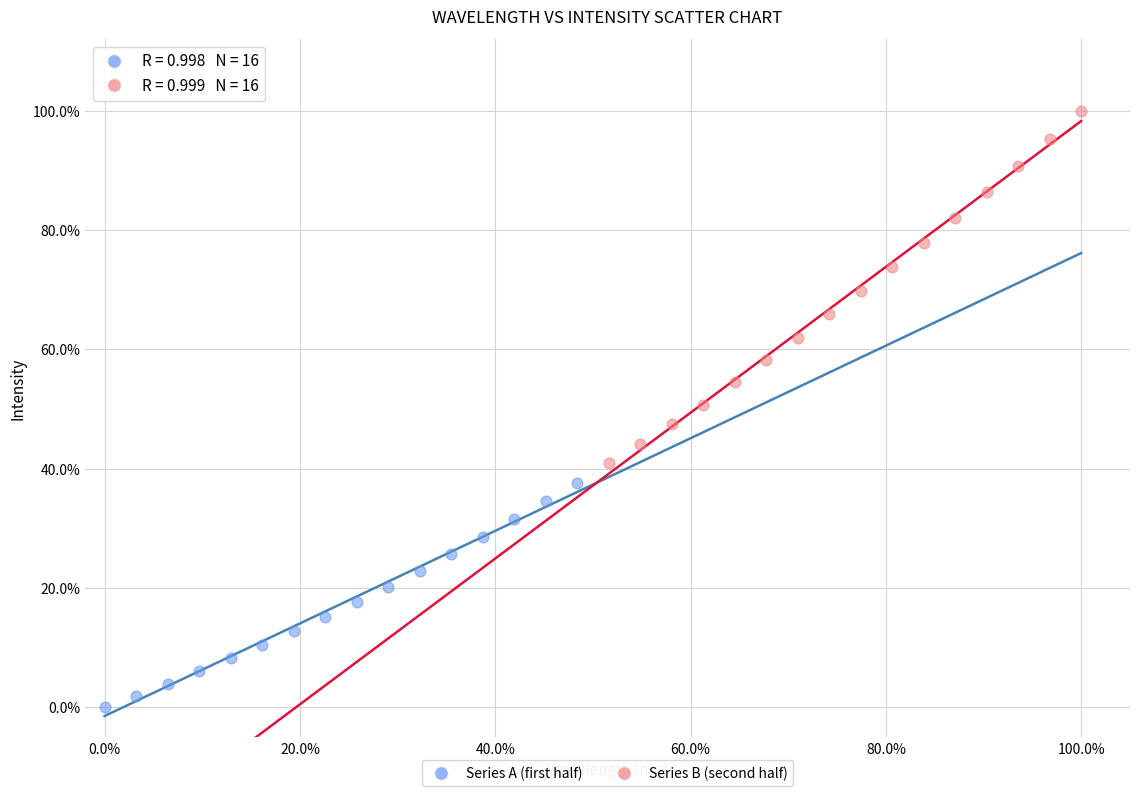

Which series contains the lowest Y value?

Series A (first half)